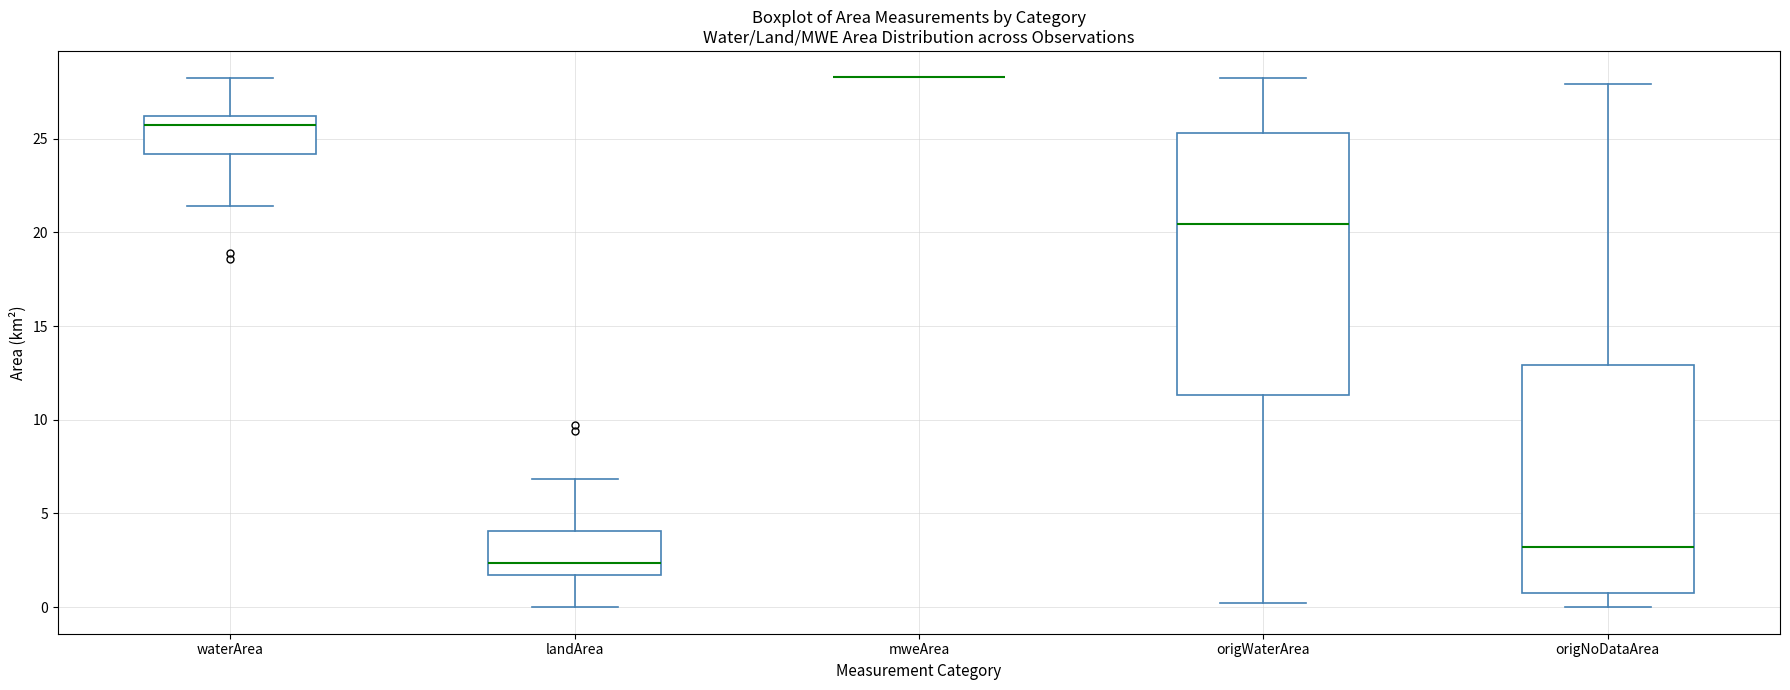

Reading left to right, read every box against the y-axis: the position of its median line, the range the box covers, and the ends of its whiskers. The values are not printed on the chart, so give them approximately, as read against the axis.

waterArea: median 25.5, box 24.0 to 26.0, whiskers 21.5 to 28.0
landArea: median 2.5, box 1.5 to 4.0, whiskers 0.0 to 7.0
mweArea: box collapsed to a line at 28.5, whiskers 28.5 to 28.5
origWaterArea: median 20.5, box 11.5 to 25.5, whiskers 0.0 to 28.0
origNoDataArea: median 3.0, box 0.5 to 13.0, whiskers 0.0 to 28.0